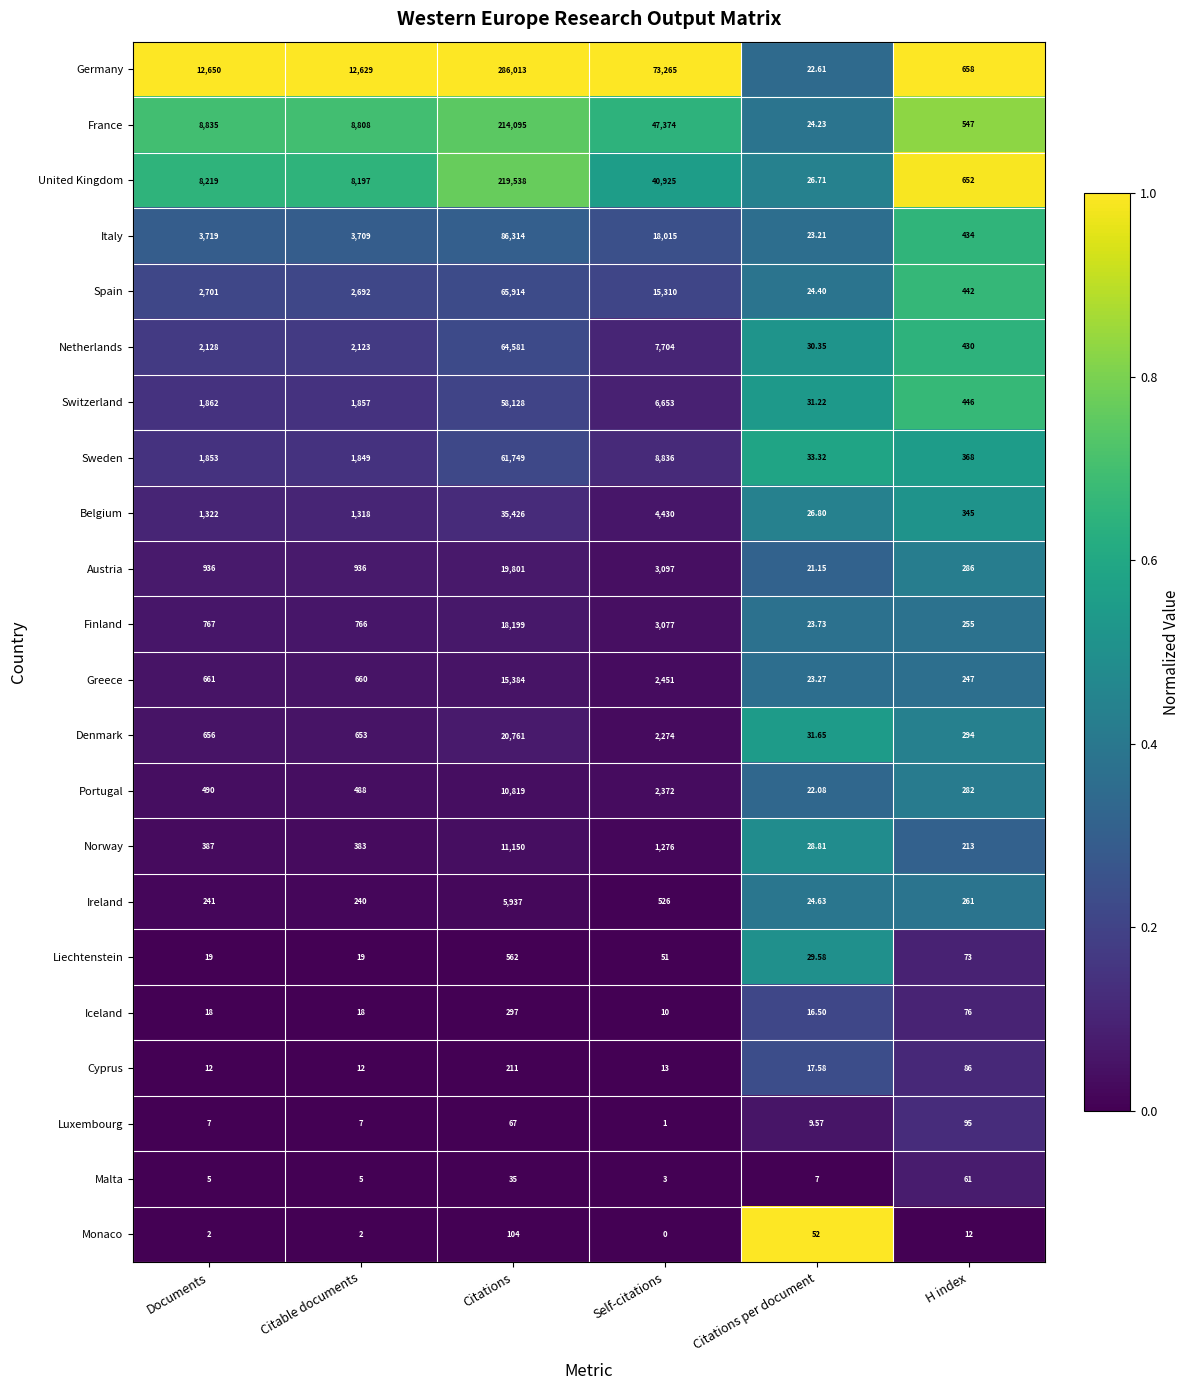

Which series has the largest total across all categories?

Germany